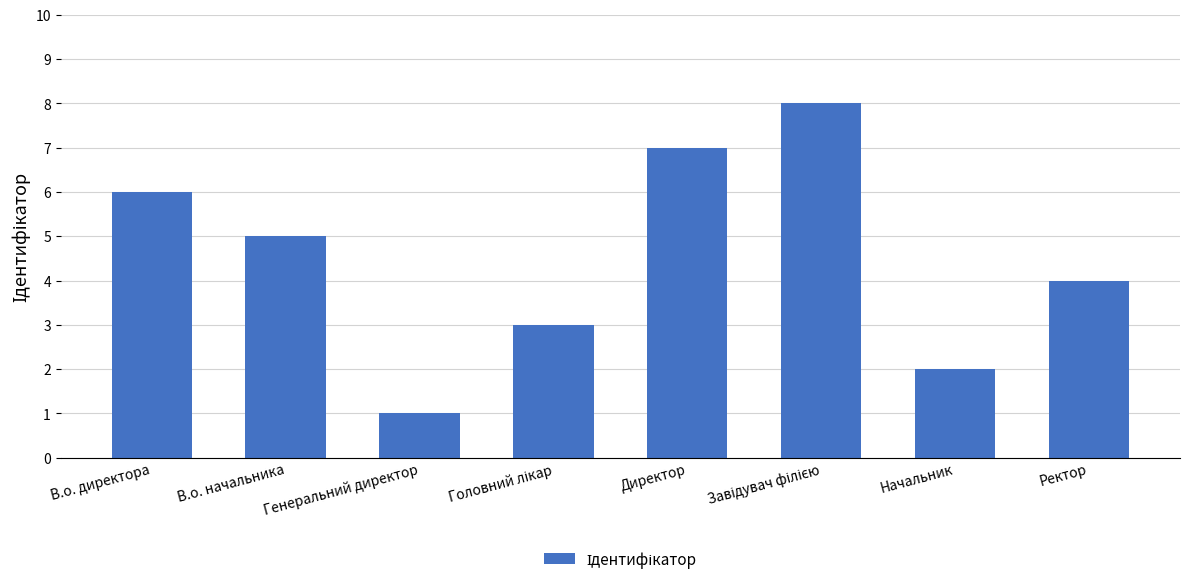

Reading left to right, extract all data points from this chart.

6	5	1	3	7	8	2	4